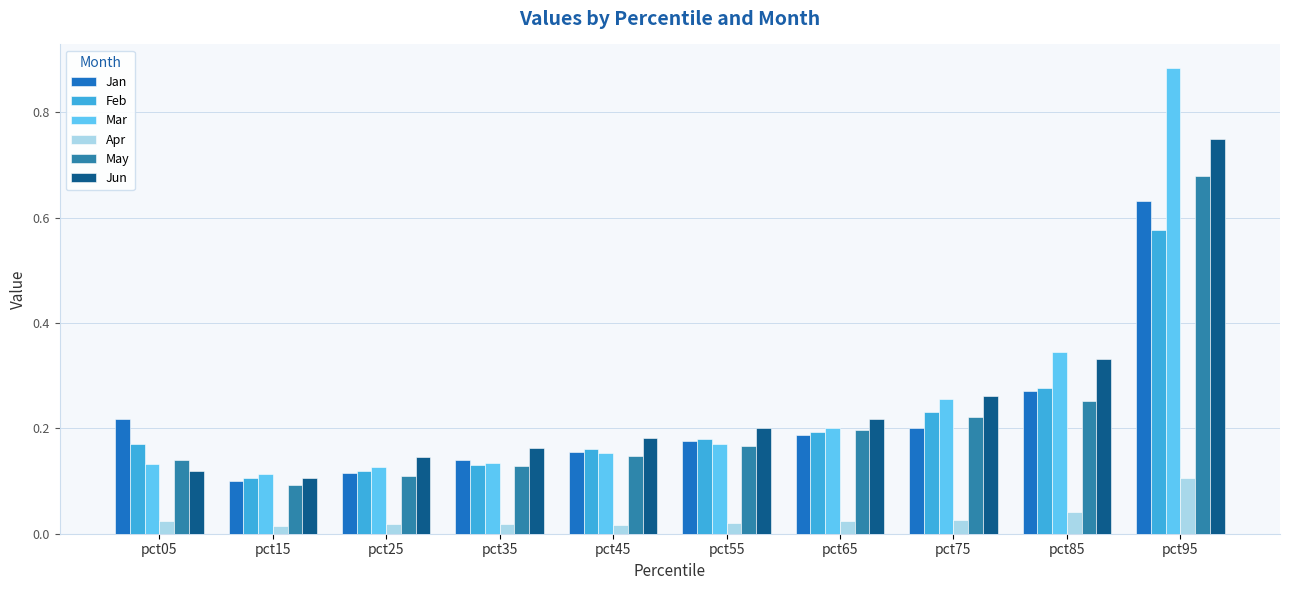

Is it true that Feb equals 0.2 at pct35?

False